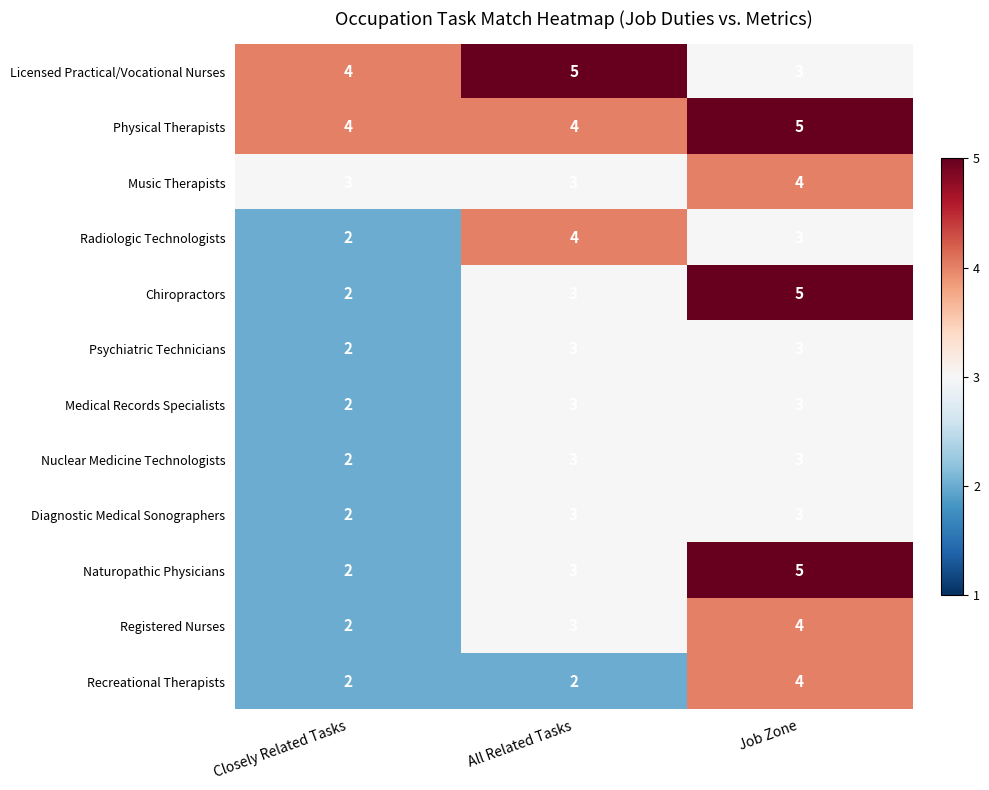

What is the average value of the Licensed Practical/Vocational Nurses series?

4